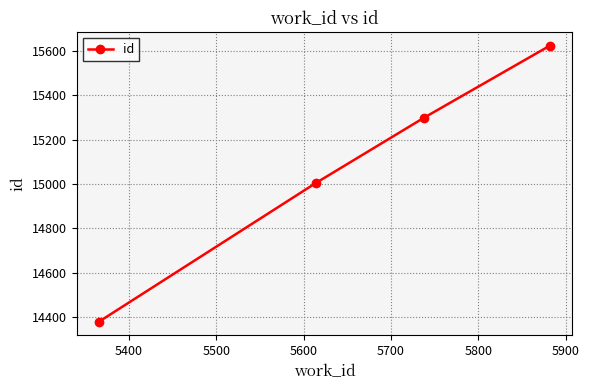

What is the difference between the maximum and minimum values?

1245